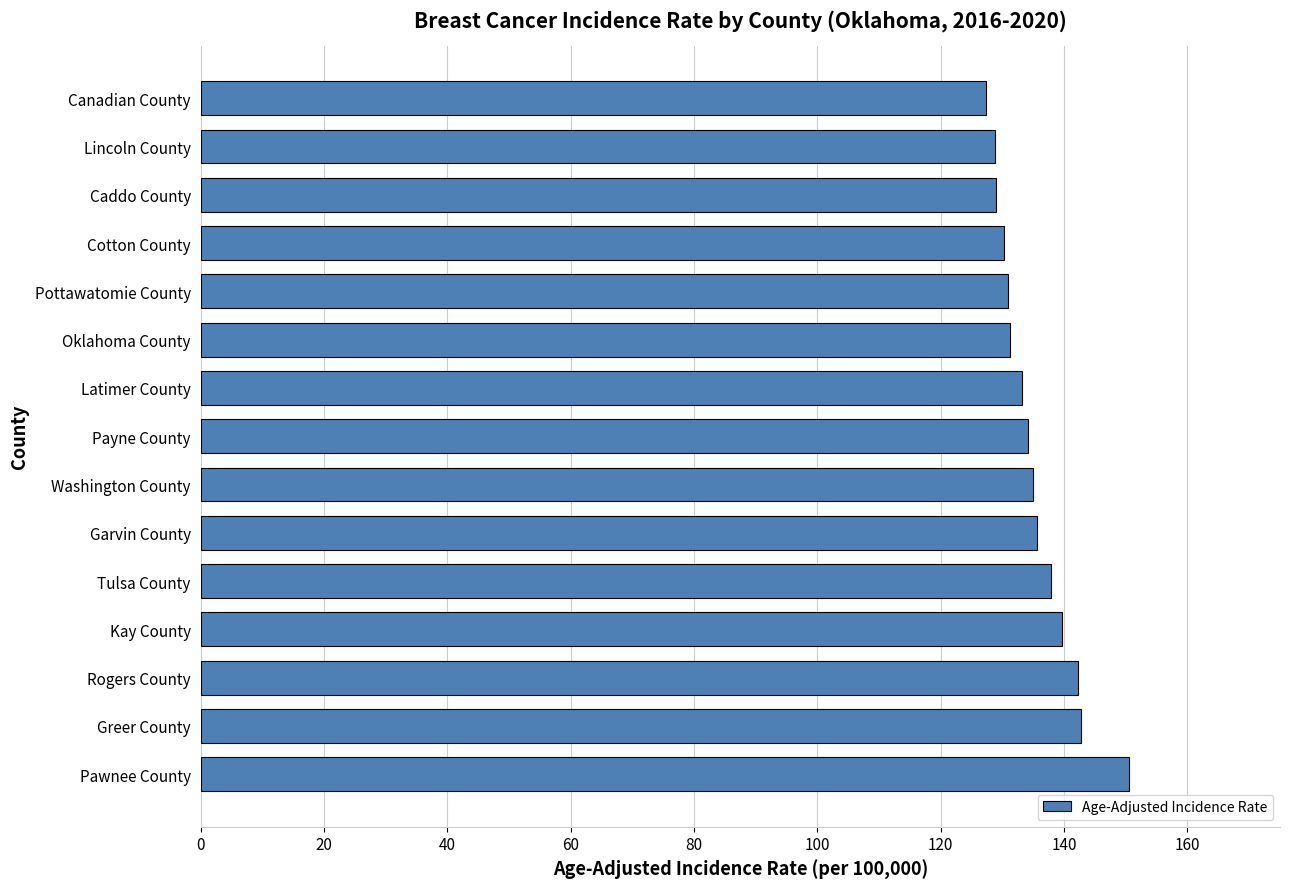

The value at Kay County is 139.7. True or false?

True